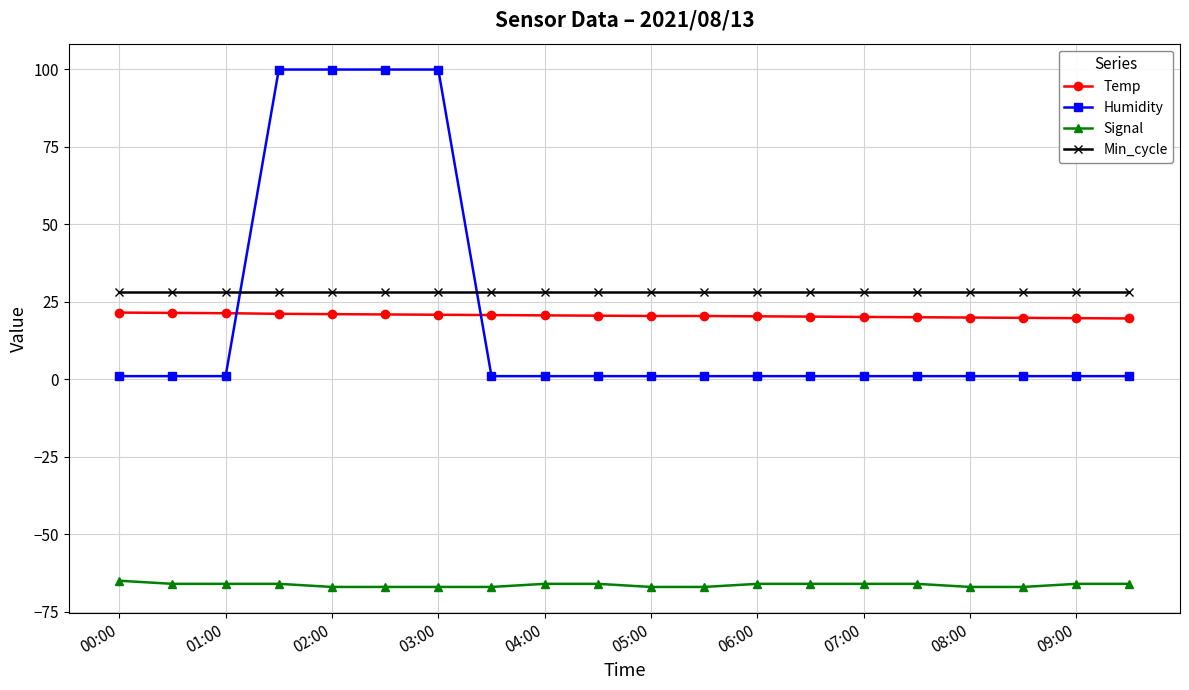

At how many categories does at least one series exceed 81?

4